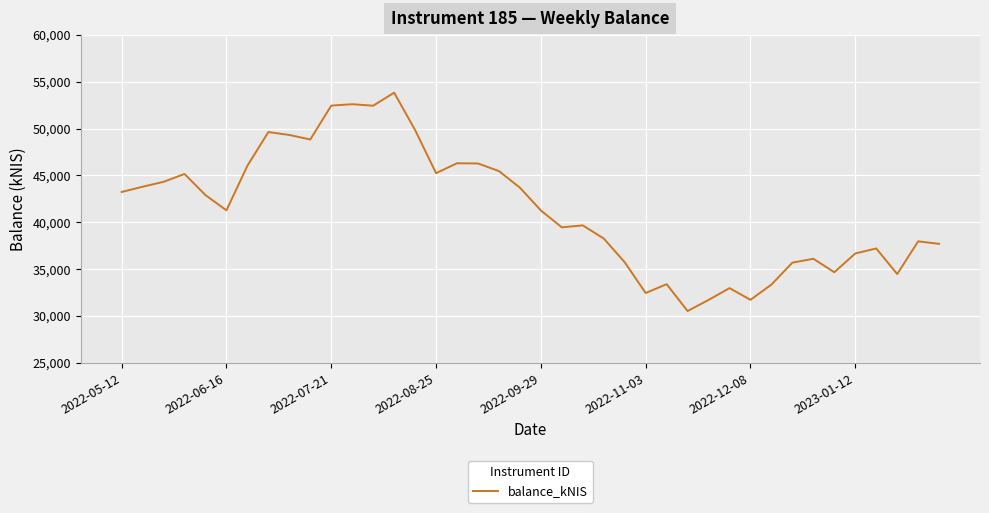

What is the greatest value displayed?

53831.8